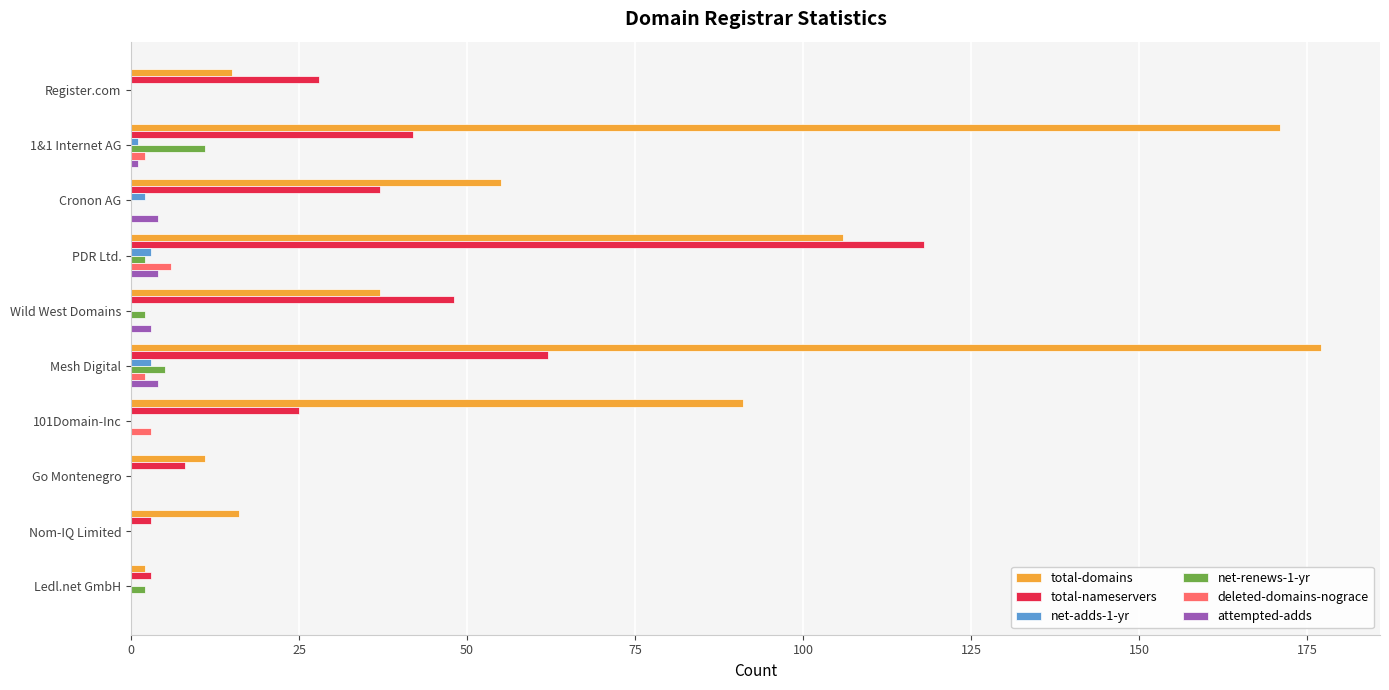

What is the sum of all net-adds-1-yr values?

9